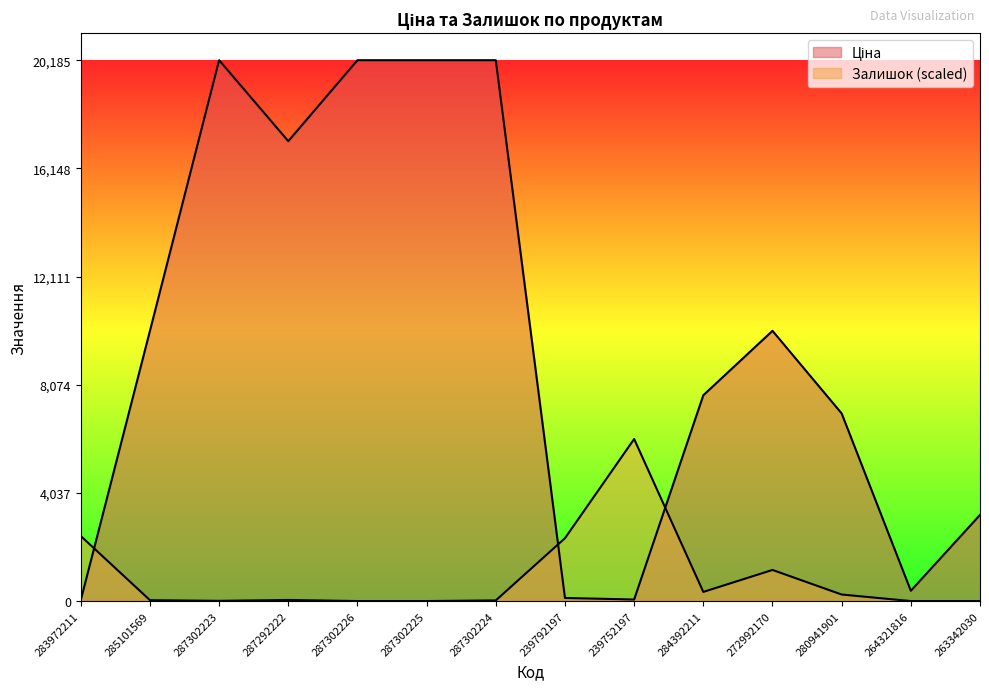

What is the label of the 7th point from the right?

239792197